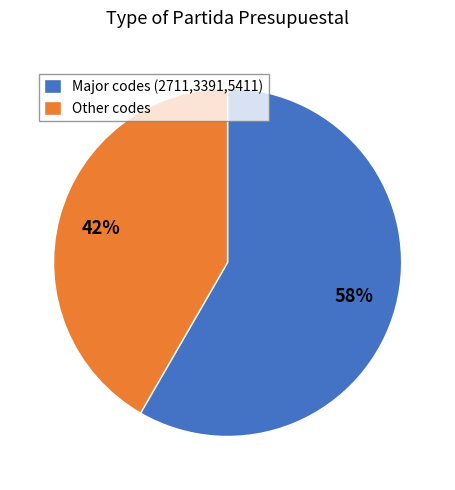

To the nearest percent, what percentage of the pie is Major codes (2711,3391,5411)?

58%